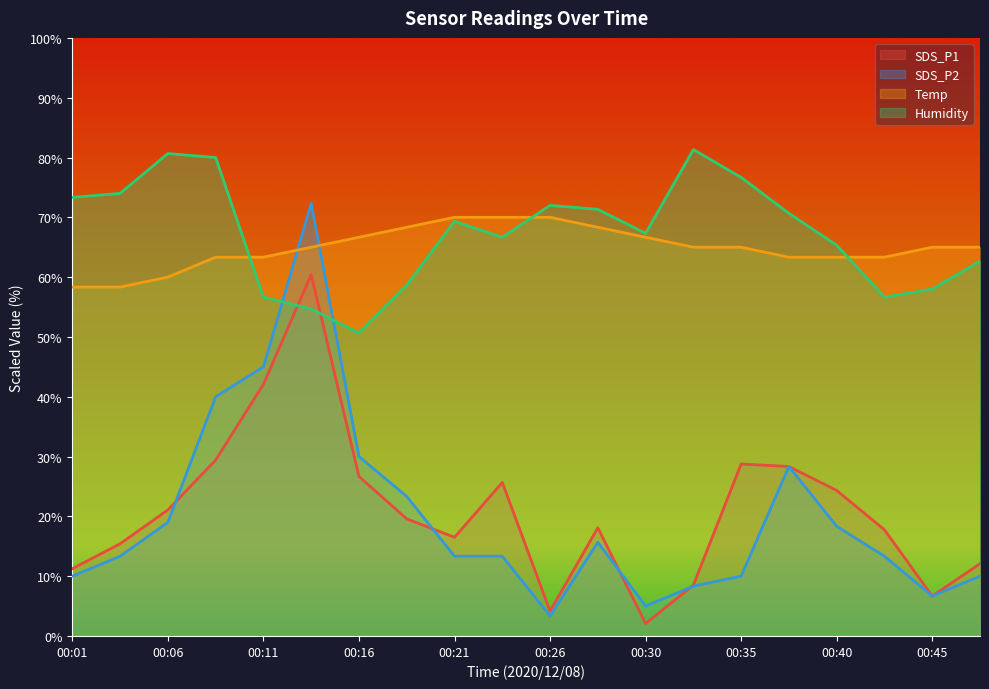

Where do SDS_P2 and Humidity first cross each other?

00:11 and 00:13